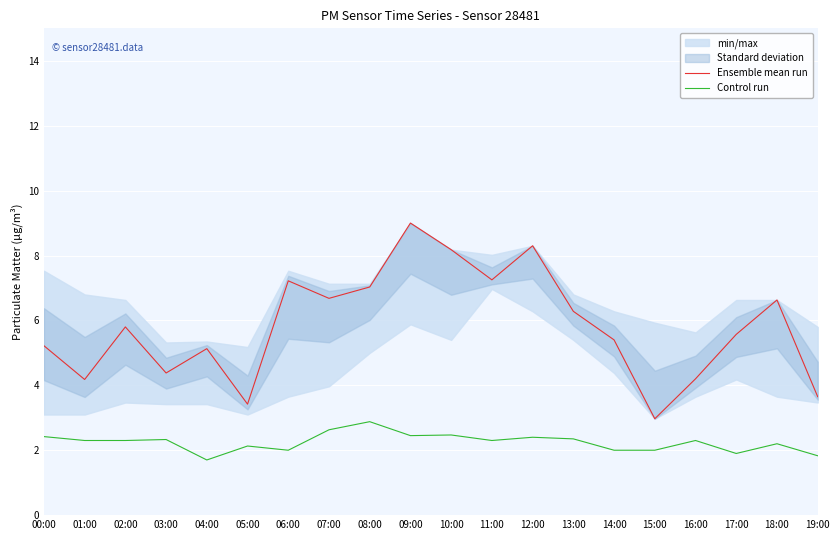

How many interior local valleys does the Control run series have?

5